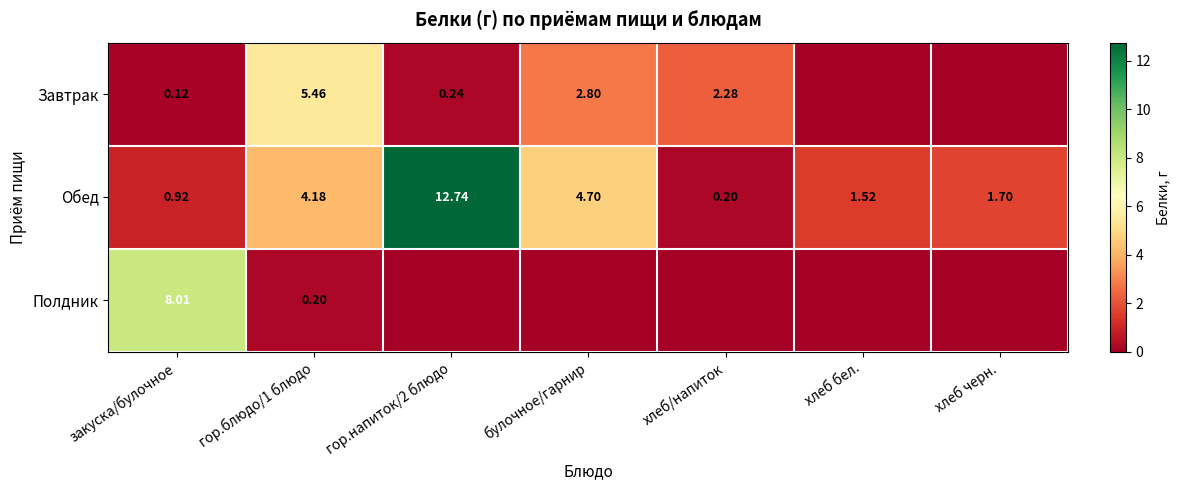

Which series changed the most between гор.напиток/2 блюдо and хлеб бел.?

Обед